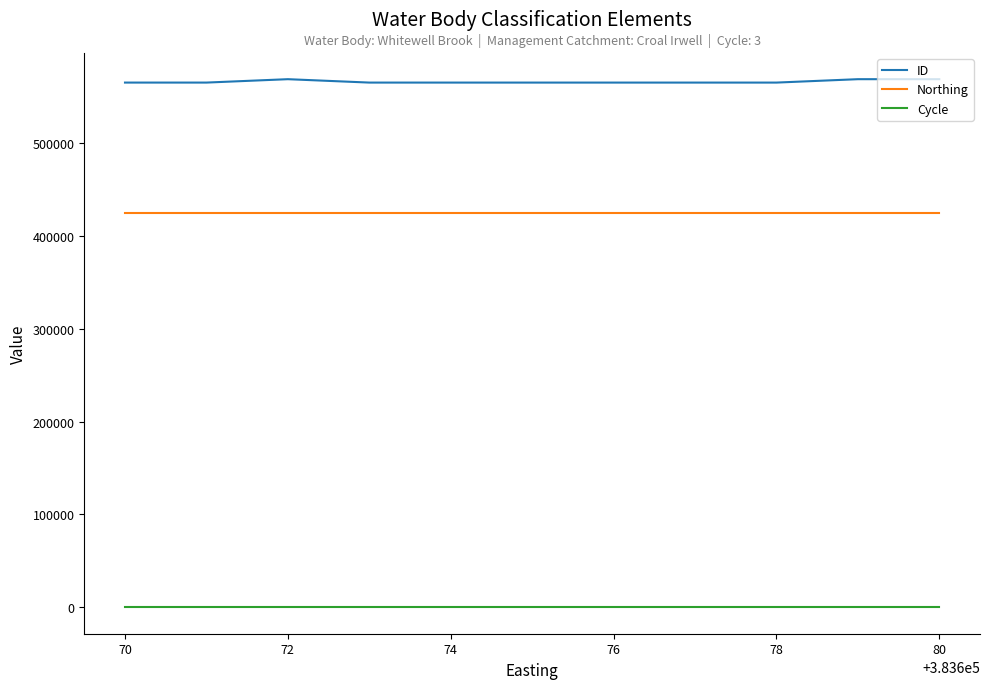

List the series in order of their peak value, lowest first.

Cycle, Northing, ID